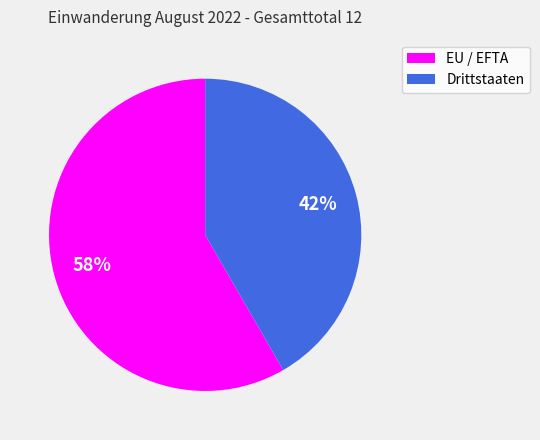

To the nearest percent, what is the combined percentage of Drittstaaten and EU / EFTA?

100%